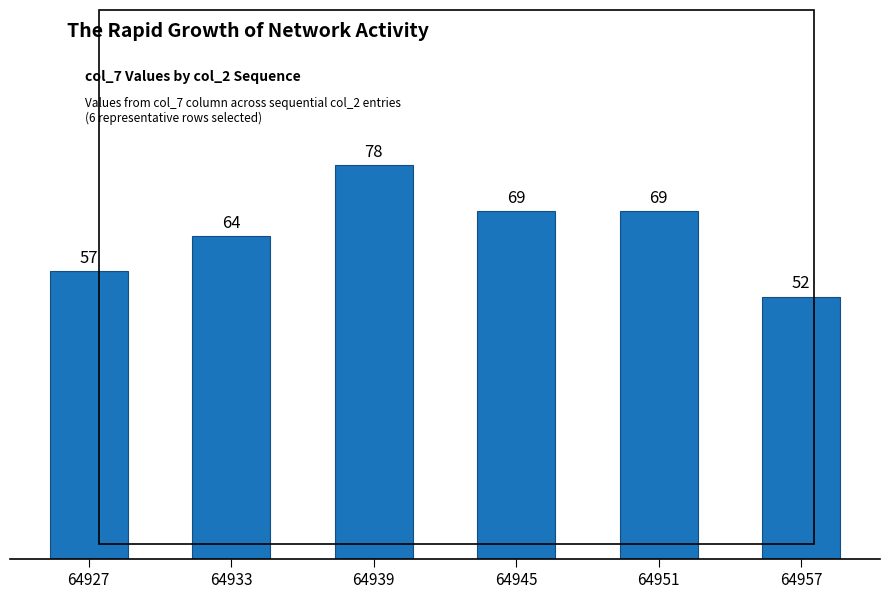

The value at 64957 is 87. True or false?

False